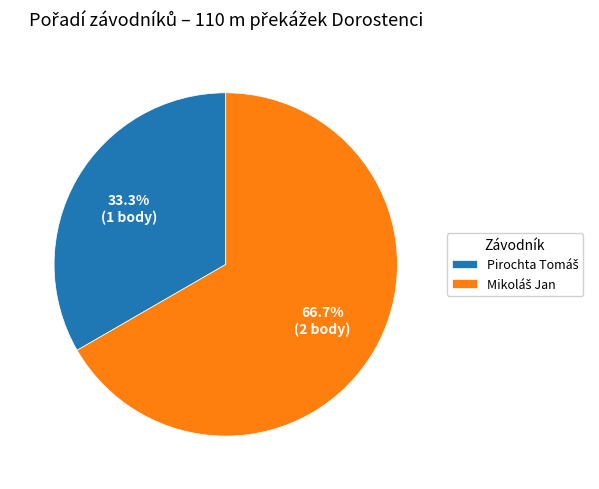

Is there a majority slice in this chart?

Yes